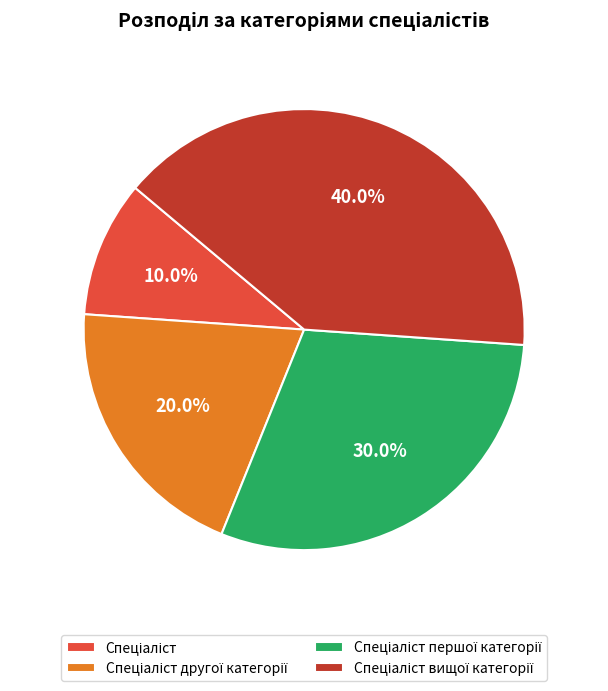

Does any single category account for the majority?

No